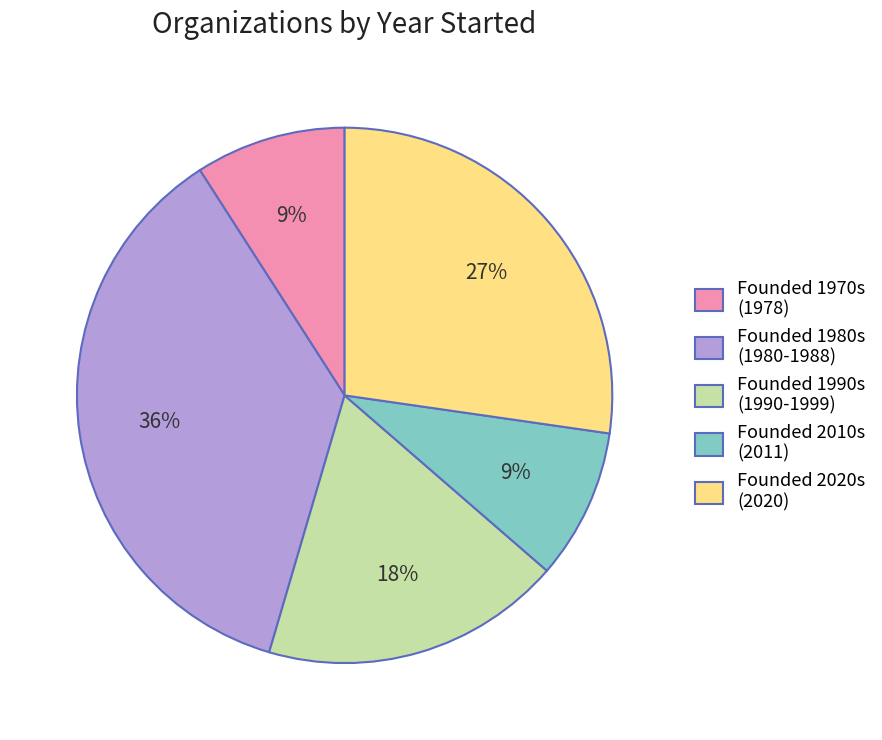

Does Founded 1990s (1990-1999) represent more than half of the total?

No